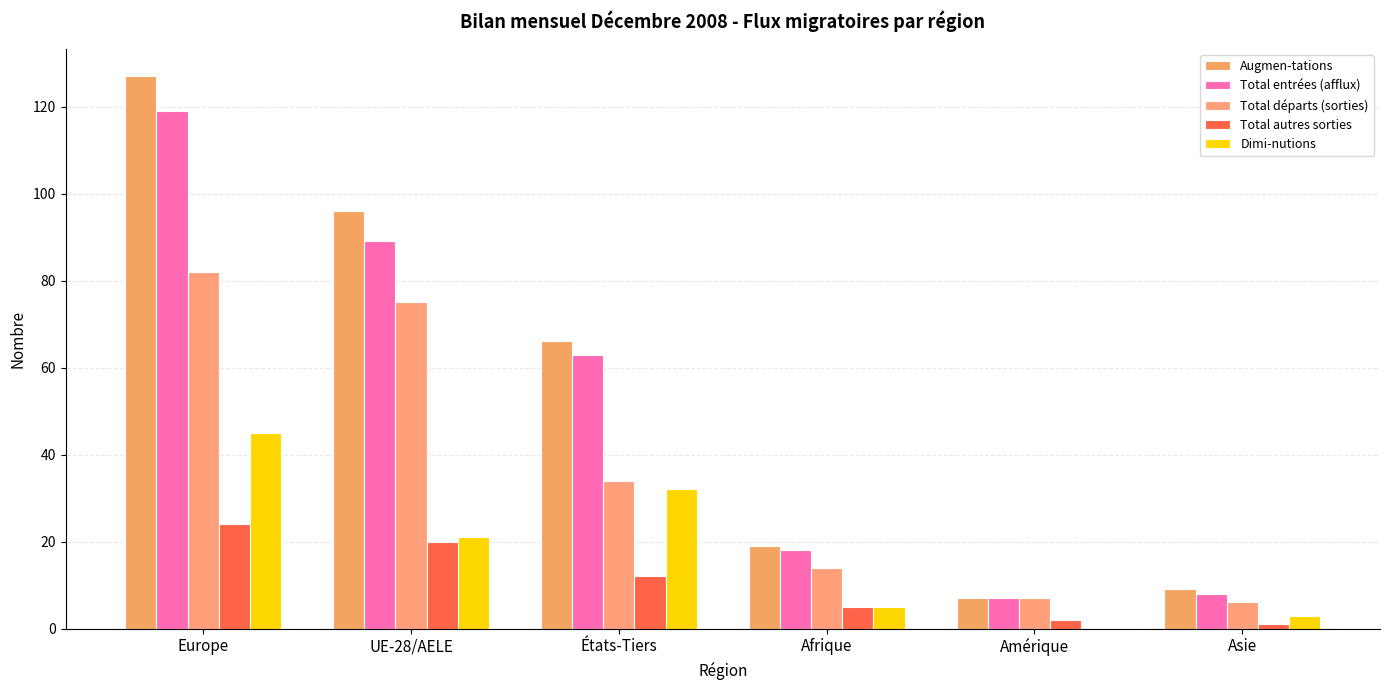

How many groups of bars are there?

6